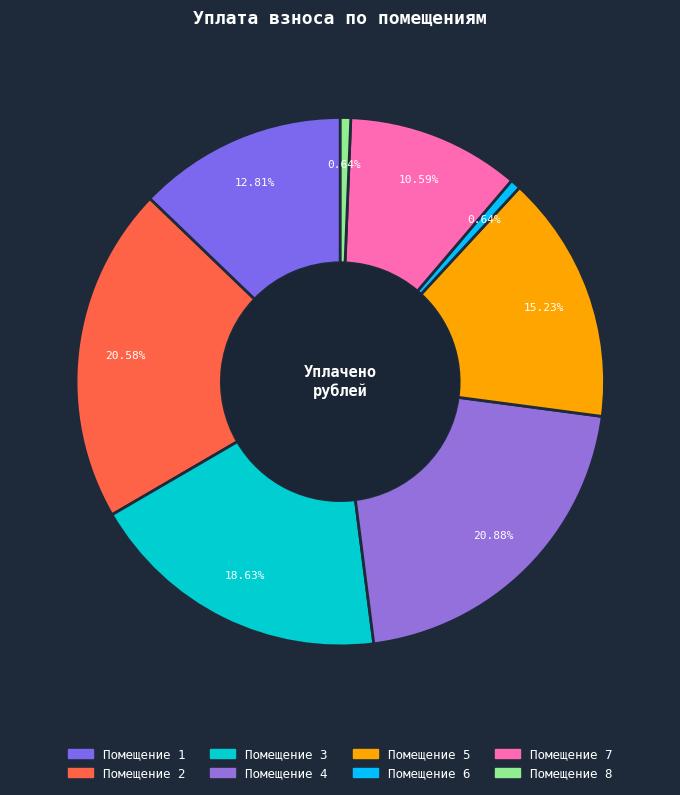

Which category has the smallest portion of the pie?

6